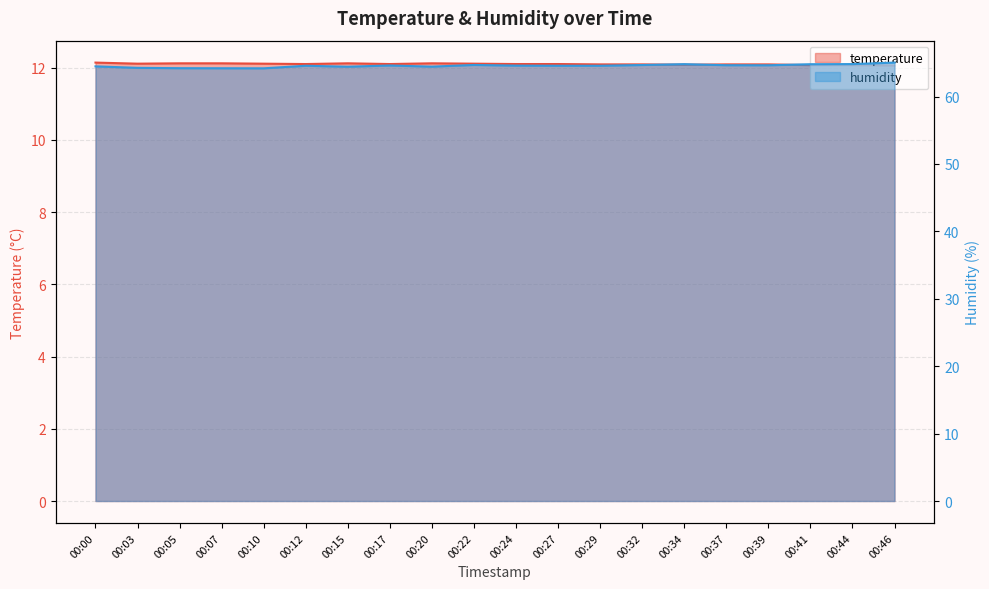

What is the greatest value displayed?

65.0